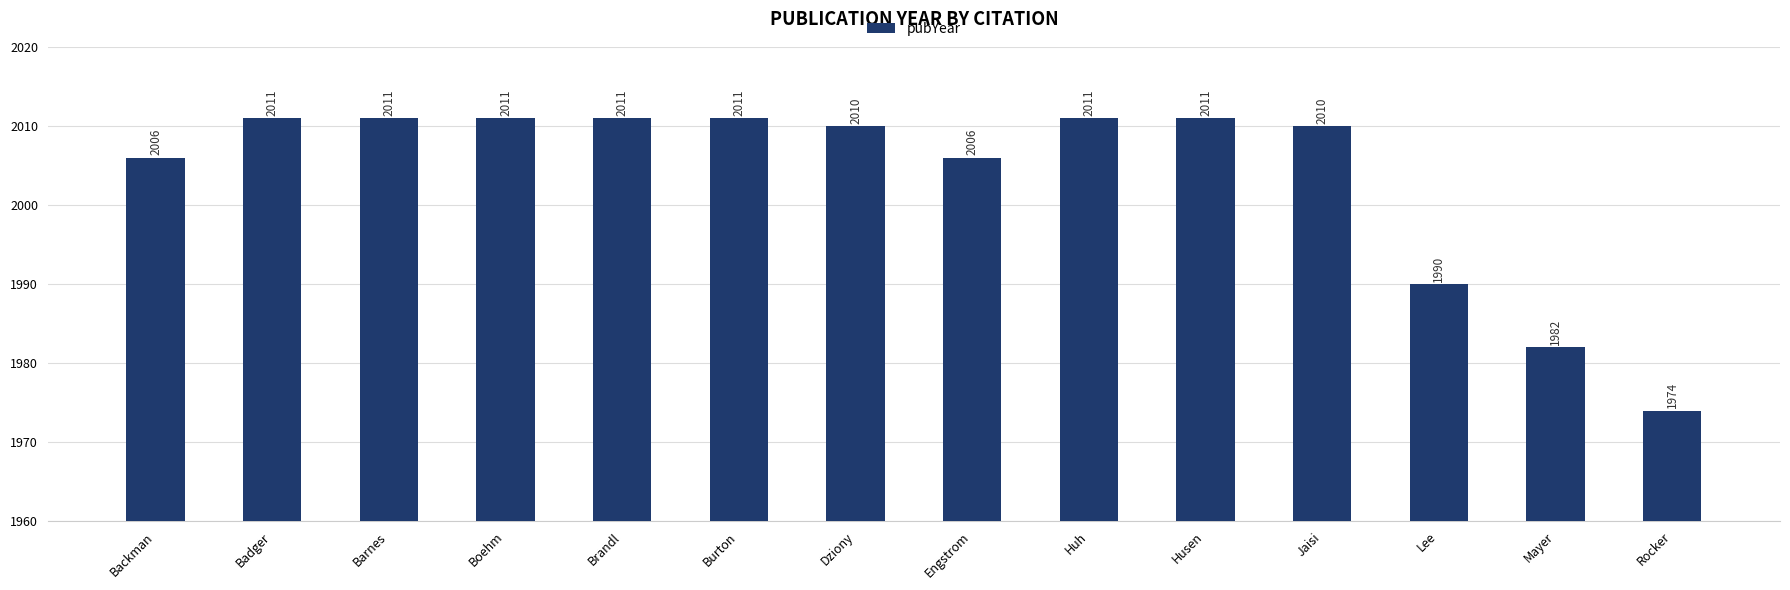

What is the minimum value shown in the chart?

1974